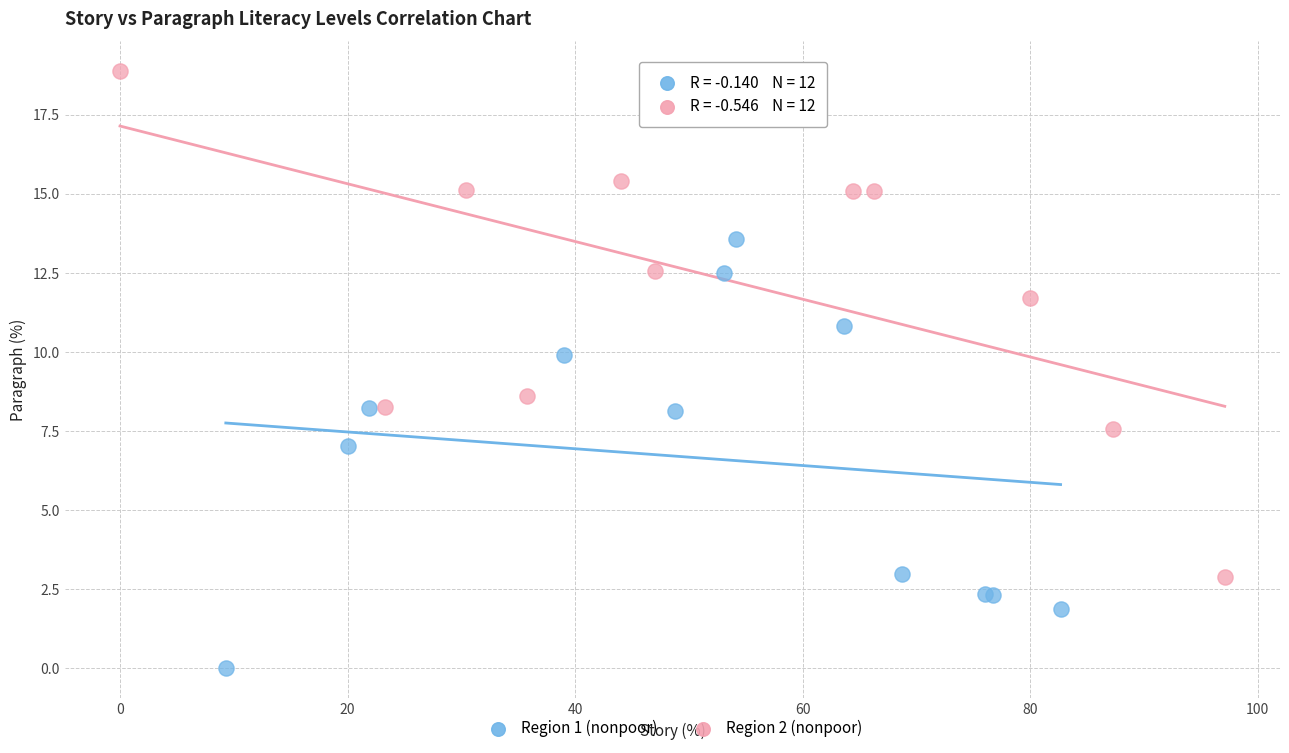

Which series contains the lowest Y value?

Region 1 (nonpoor)